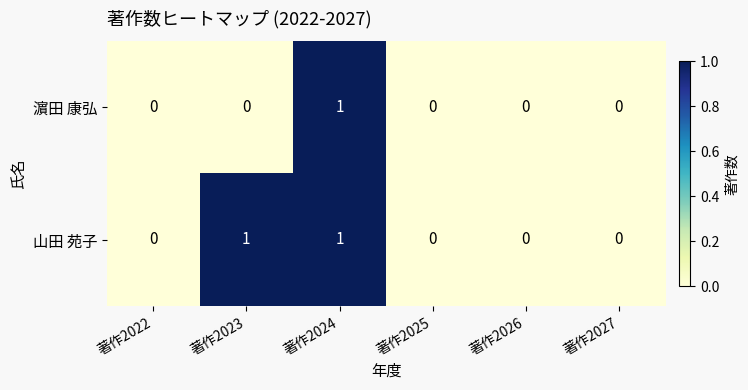

At which category is the sum across all series the highest?

著作2024